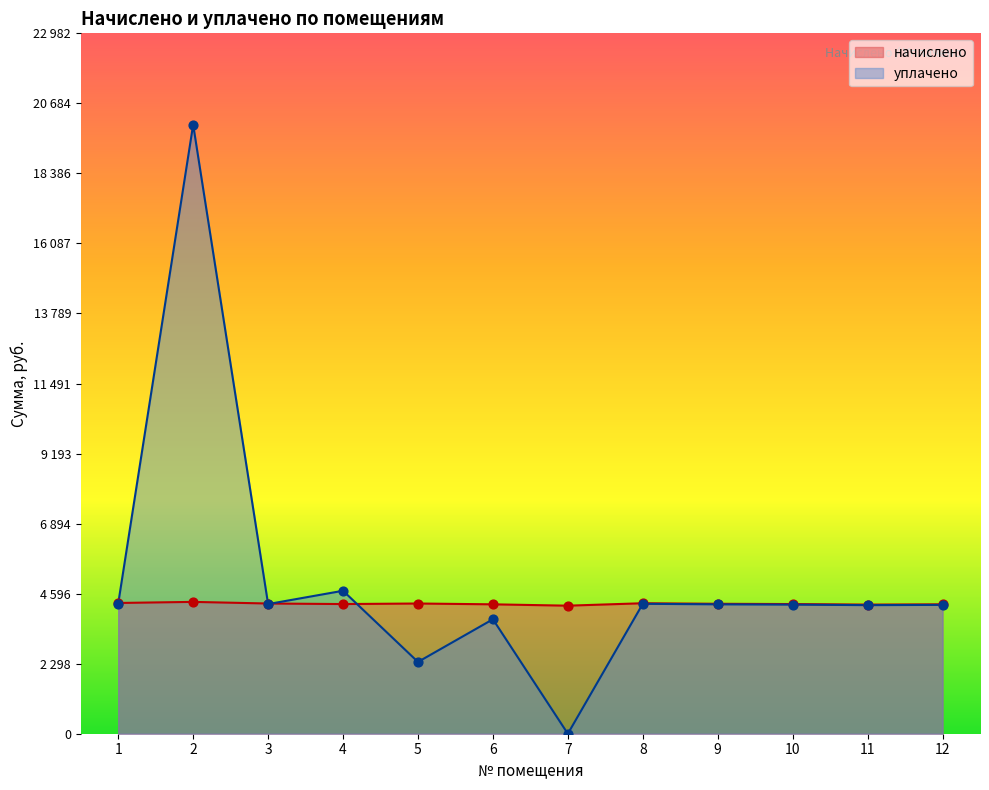

Which series has the largest total across all categories?

уплачено